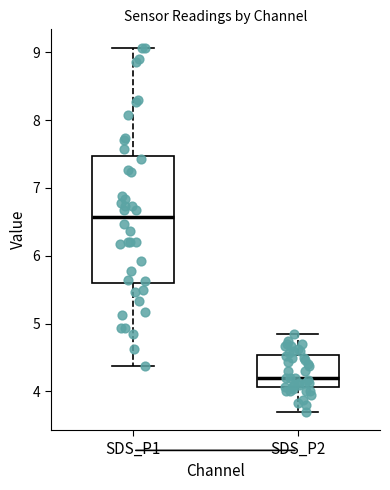

Reading left to right, transcribe this box plot: for each box, give where its median line is, the range the box spans, and where its two whiskers end, as read against the y-axis. The values are not printed on the chart, so give them approximately, as read against the axis.

SDS_P1: median 6.6, box 5.6 to 7.5, whiskers 4.4 to 9.1
SDS_P2: median 4.2, box 4.1 to 4.5, whiskers 3.7 to 4.9